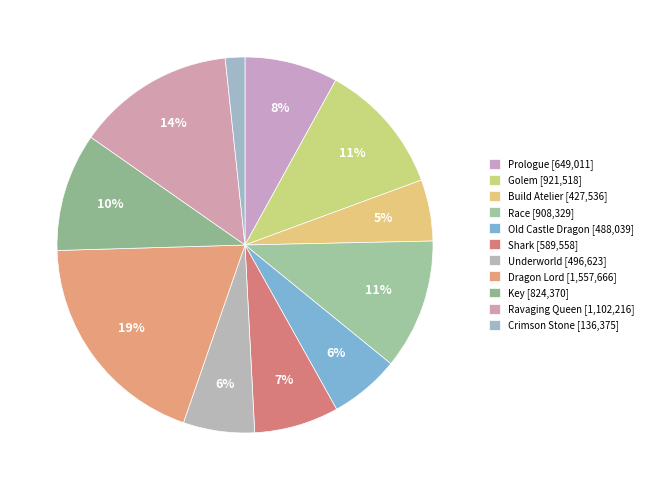

To the nearest percent, what is the combined percentage of Build Atelier and Ravaging Queen?

19%